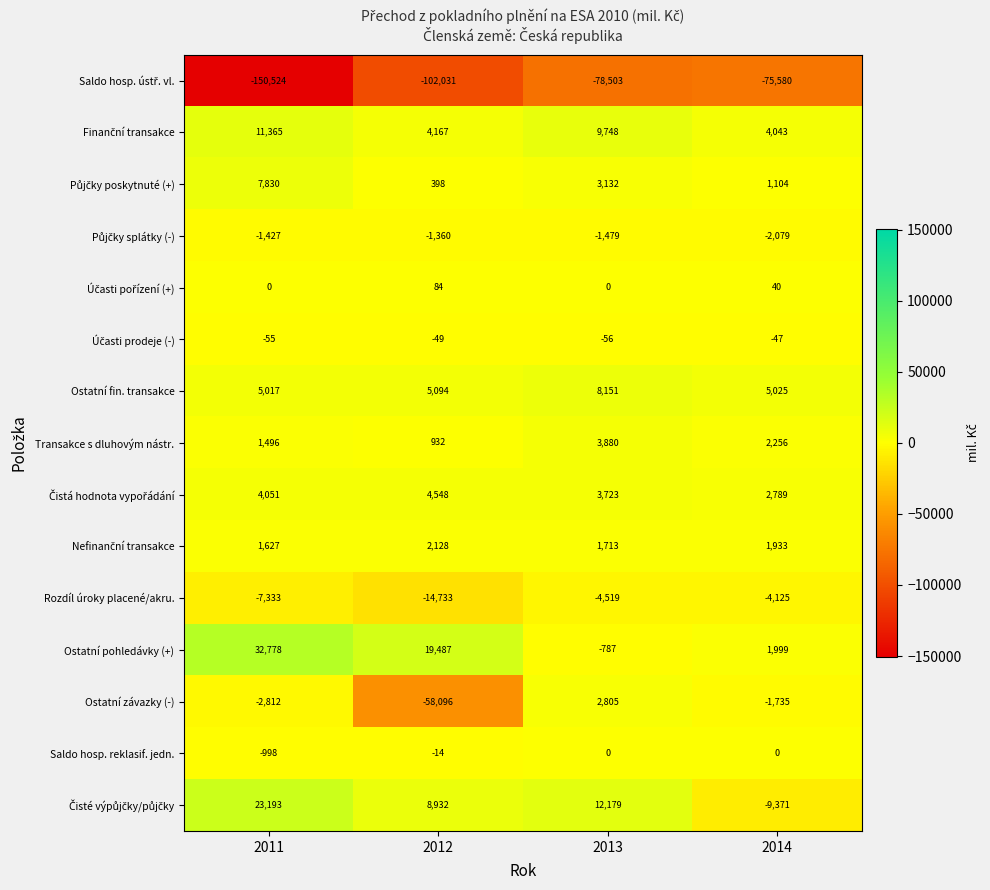

Which category has the highest value in the Transakce s dluhovým nástr. series?

2013